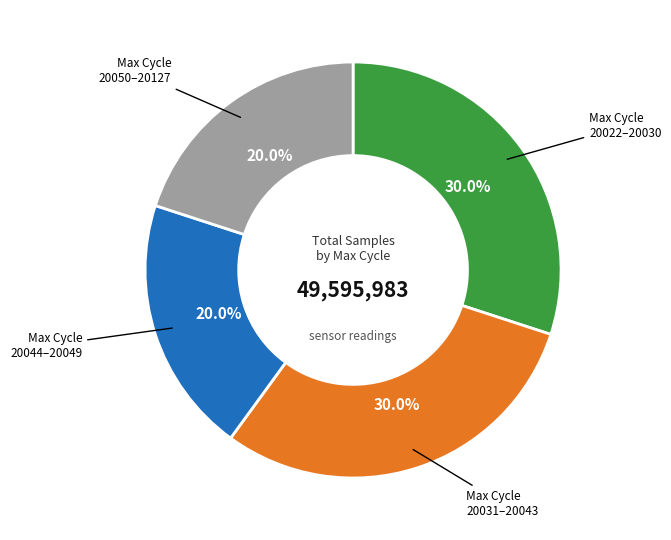

Between 20050–20127 and 20031–20043, which is larger?

20031–20043